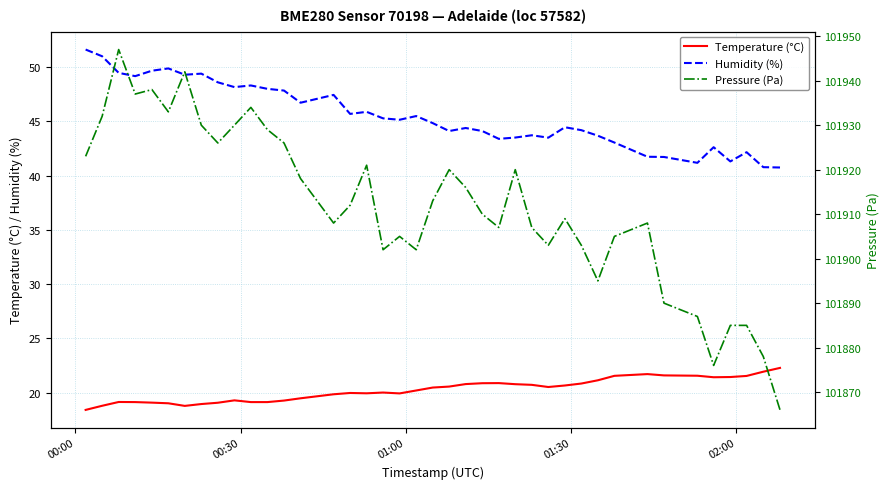

What is the lowest value of the Temperature (°C) series?

18.4